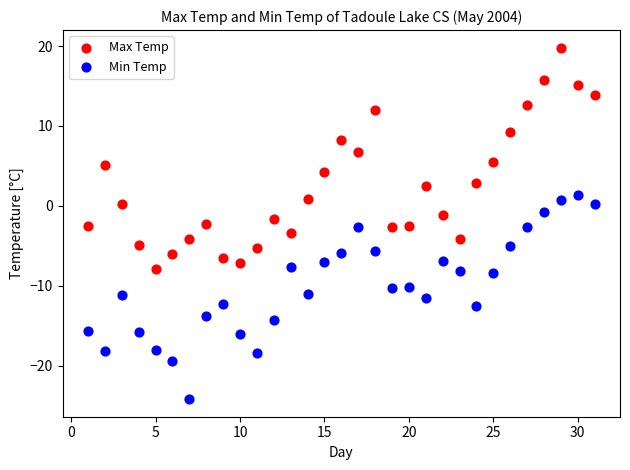

What is the X range (max minus min) for the scatter plot?

30.0